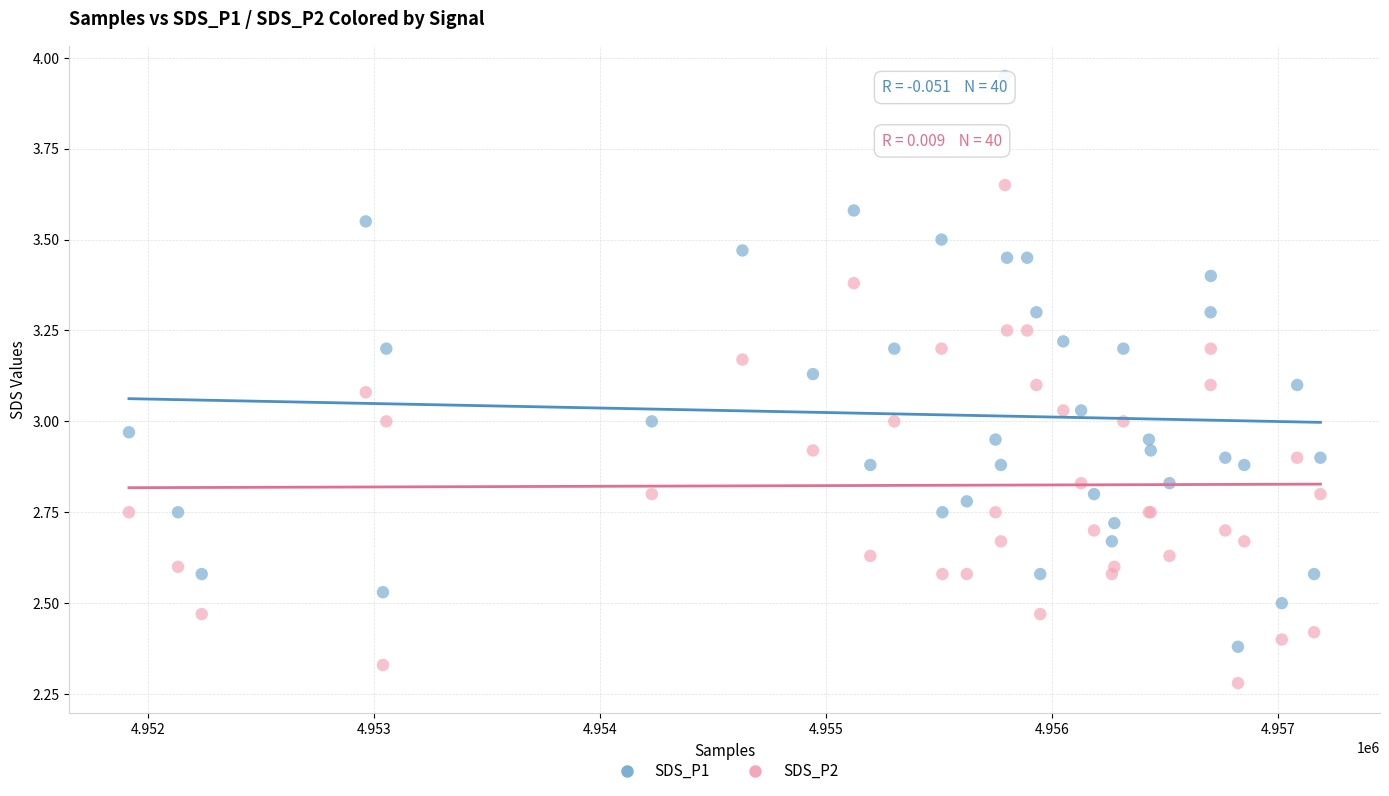

Which series has the widest spread of Y values?

SDS_P1